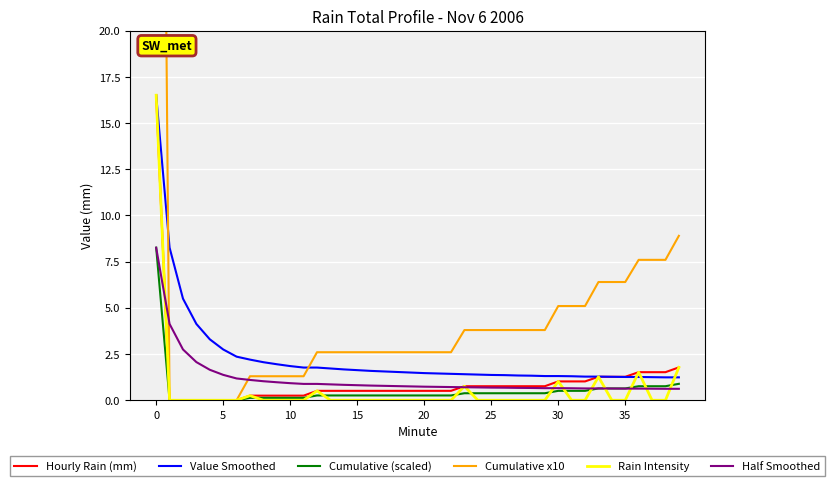

True or false: Half Smoothed and Value Smoothed intersect in this chart.

False